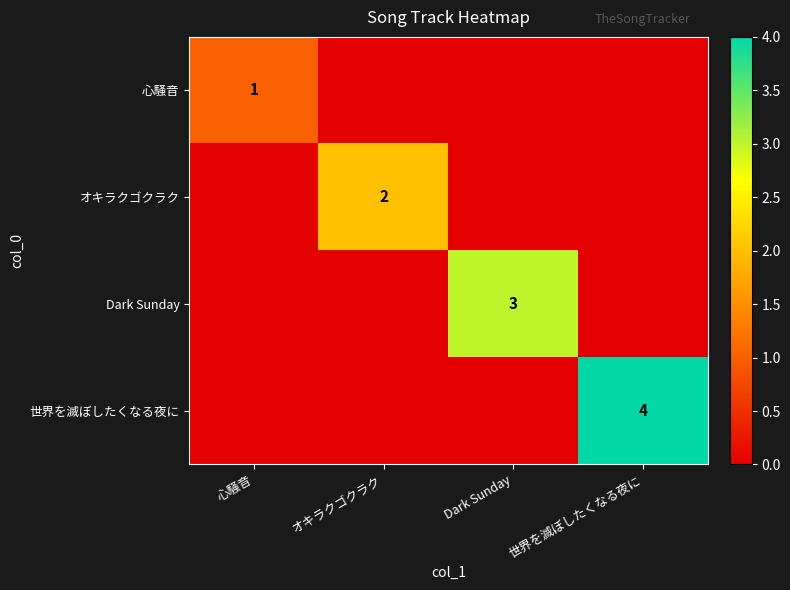

Is the value of 世界を滅ぼしたくなる夜に at 世界を滅ぼしたくなる夜に greater than the value of Dark Sunday at Dark Sunday?

Yes